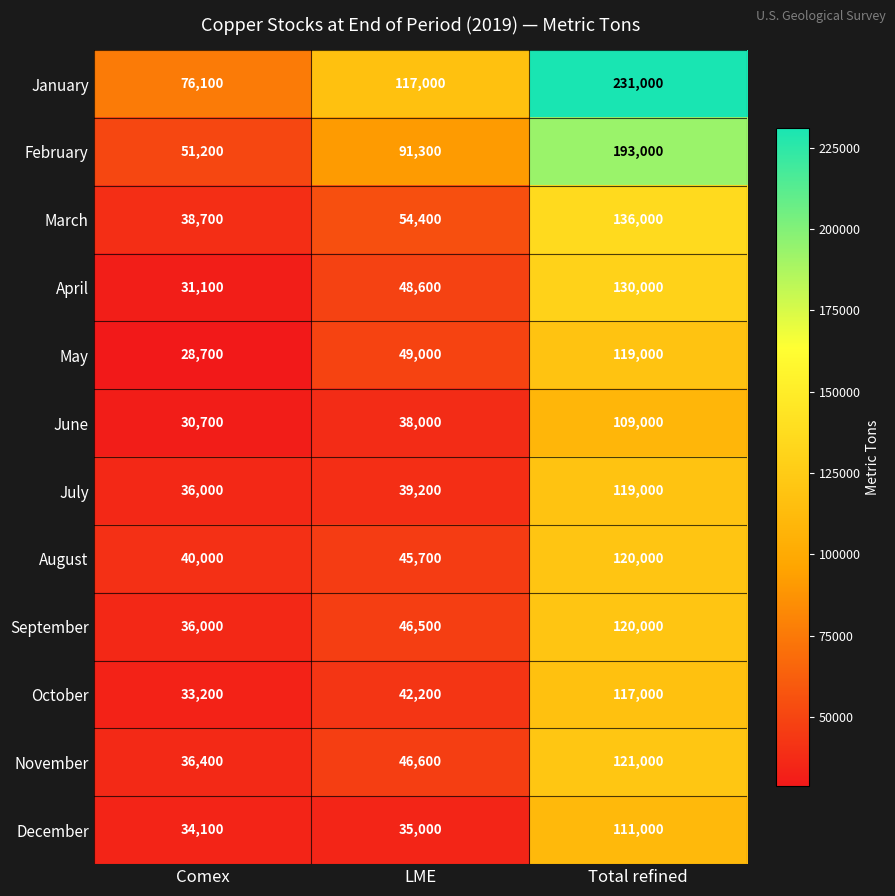

The February series shows 193000 at Total refined. True or false?

True